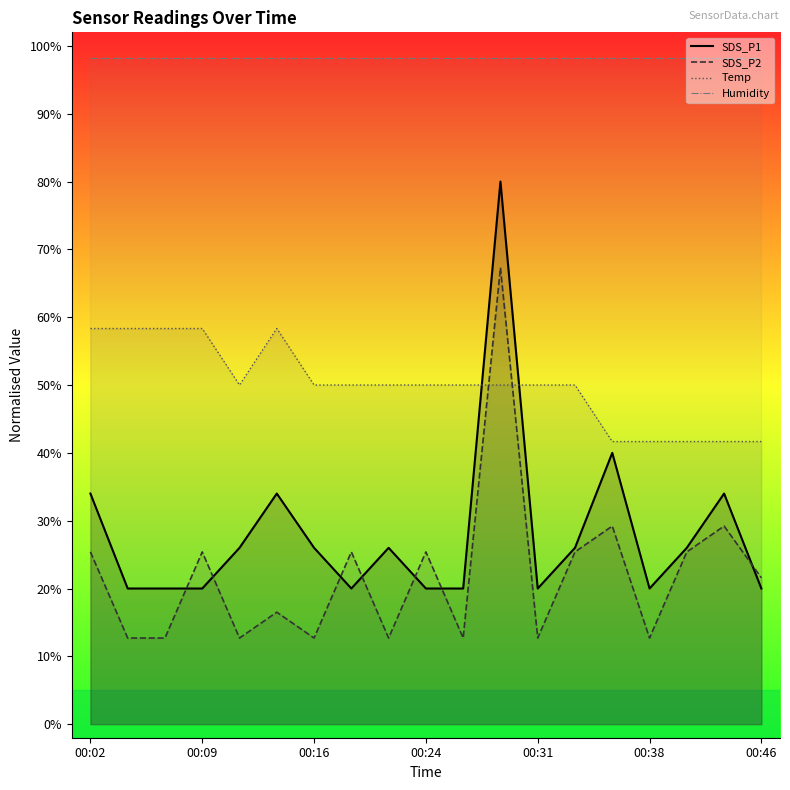

How many data points in SDS_P2 are above 21?

10